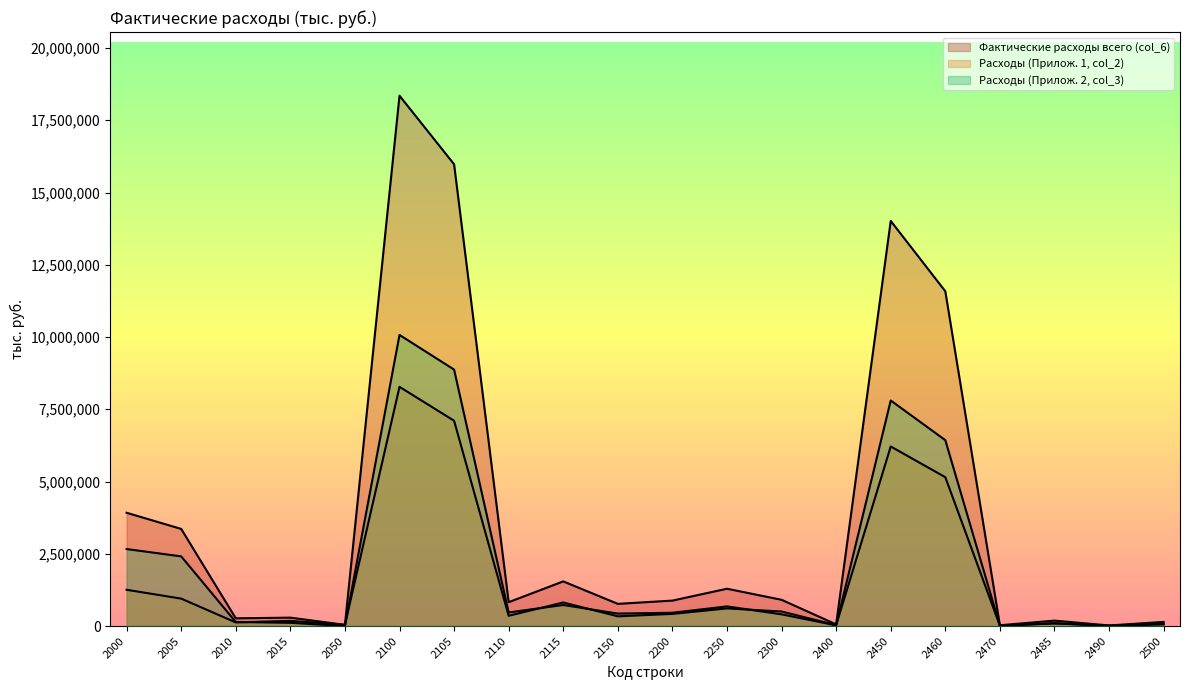

What is the spread (max minus min) of values at 2110?

470371